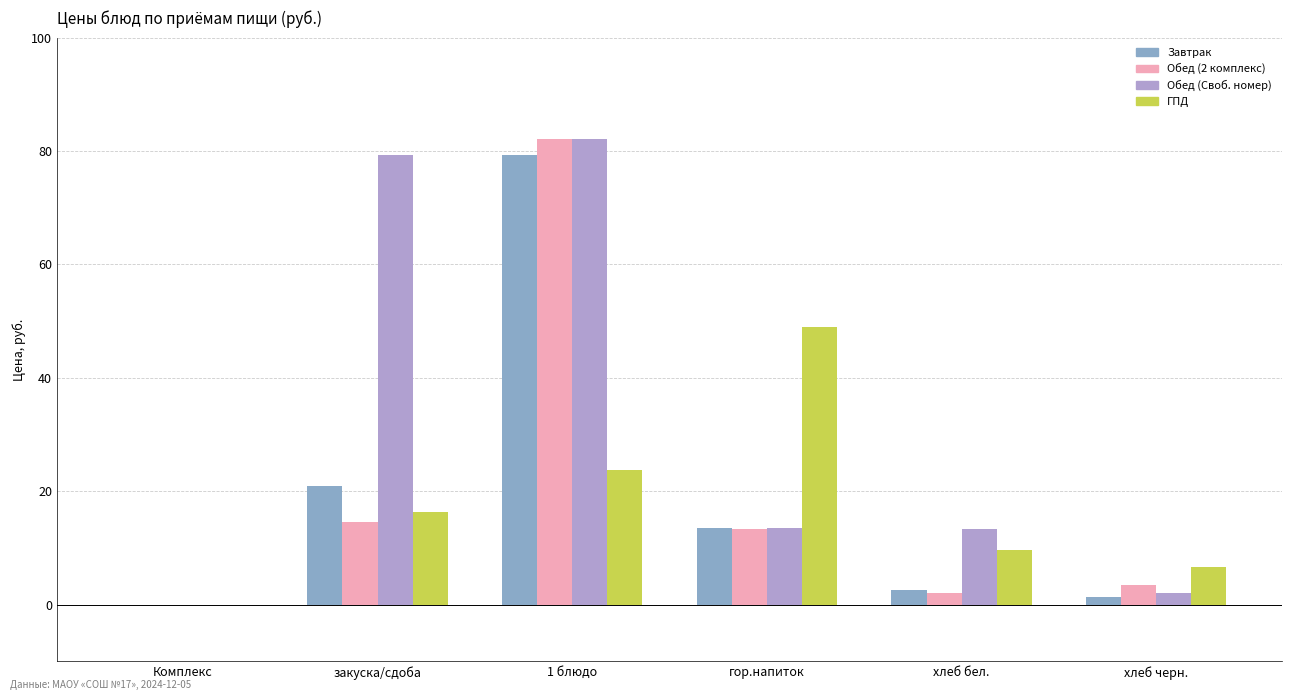

Is it true that Обед (2 комплекс) equals 54.2 at 1 блюдо?

False